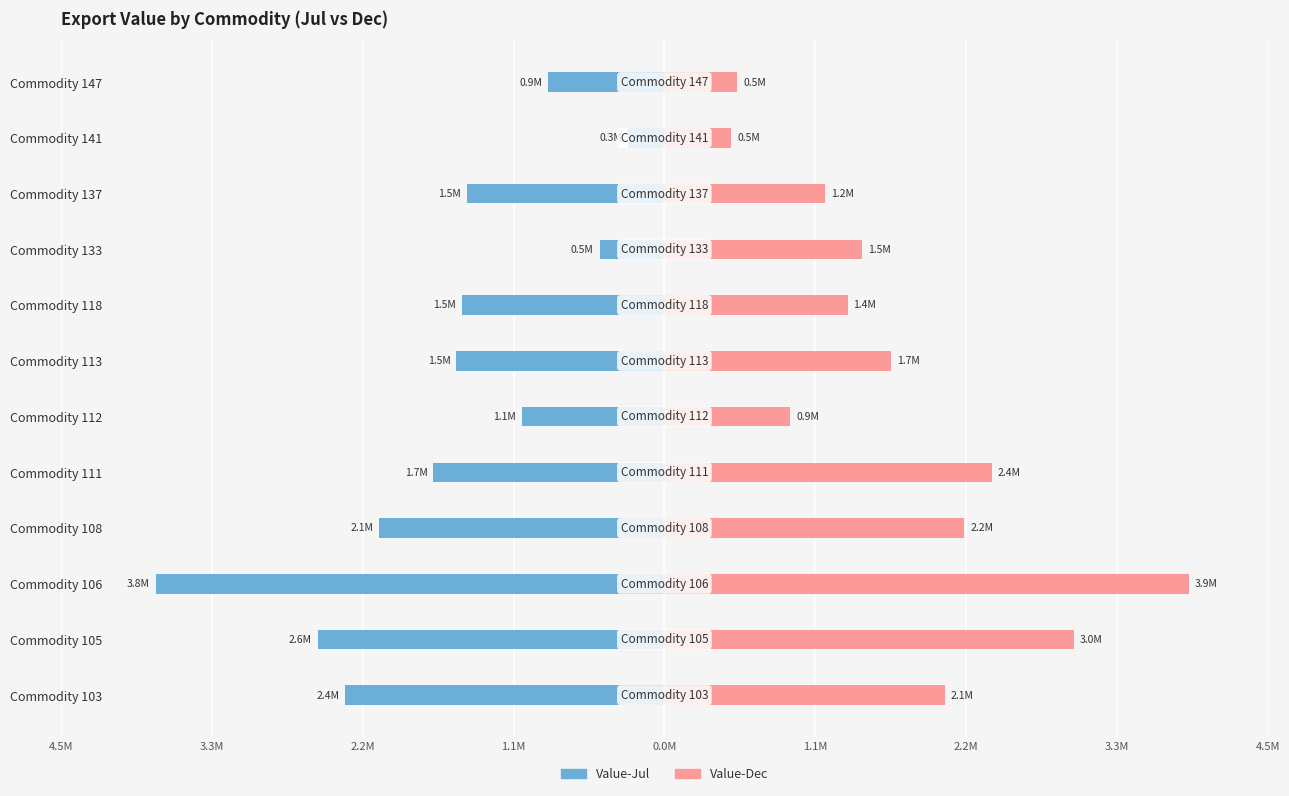

What is the maximum value shown in the chart?

3.9